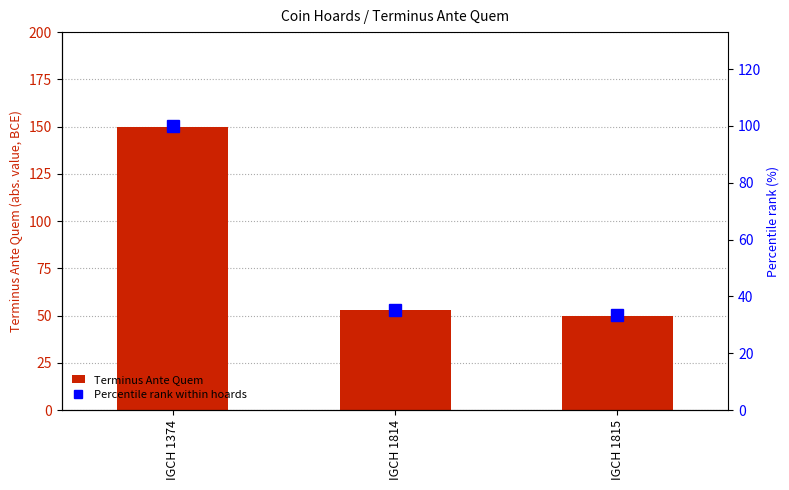

What is the sum of the Percentile rank within hoards values at IGCH 1814 and IGCH 1815?

68.7